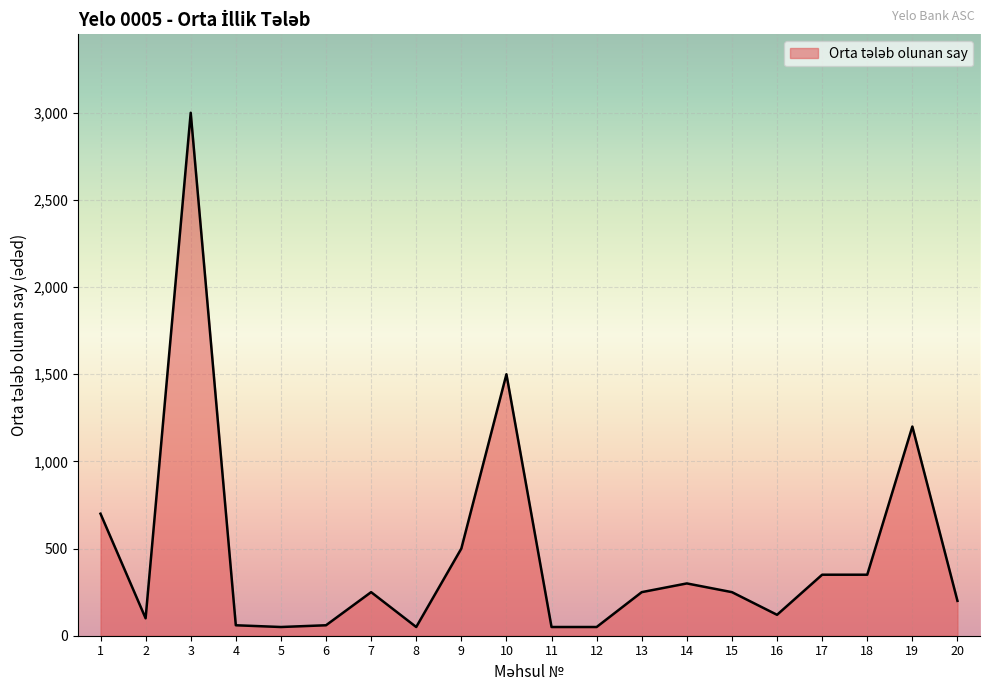

The value at 15 is 250. True or false?

True